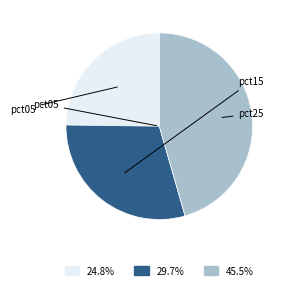

Is there any slice that represents more than half of the pie?

No